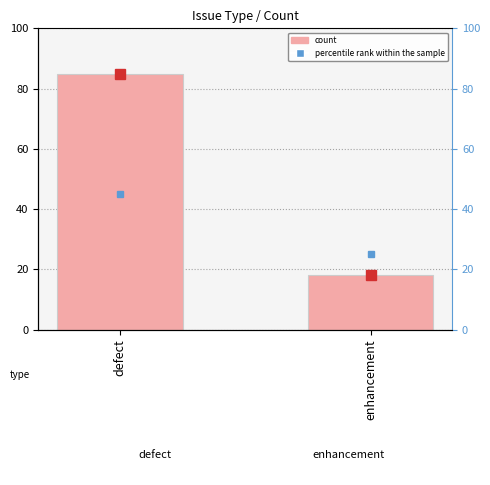

List the labels in order of value, largest first.

defect, enhancement